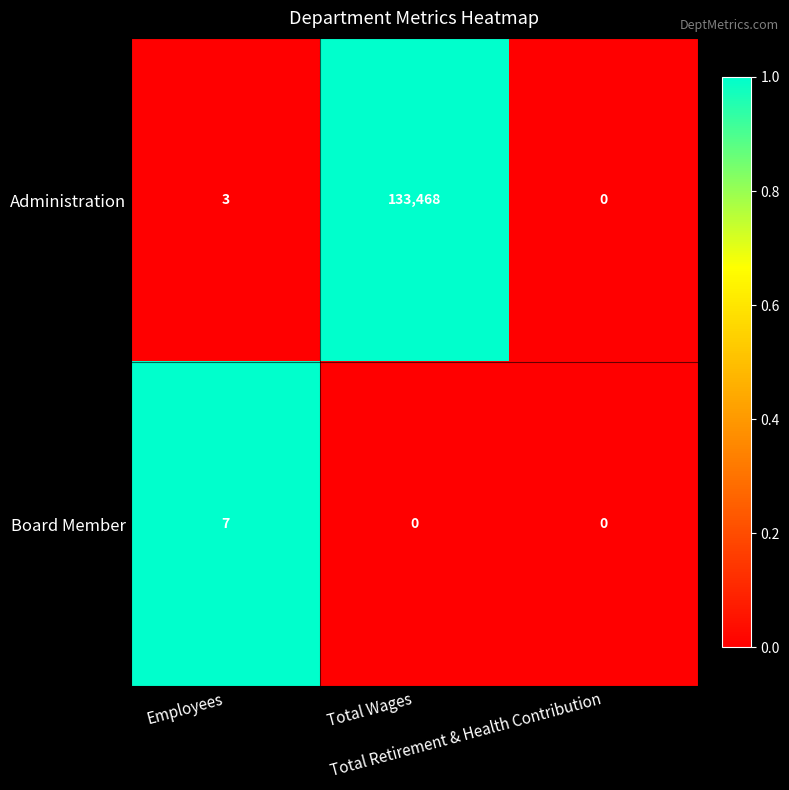

List the series in order of their peak value, lowest first.

Board Member, Administration